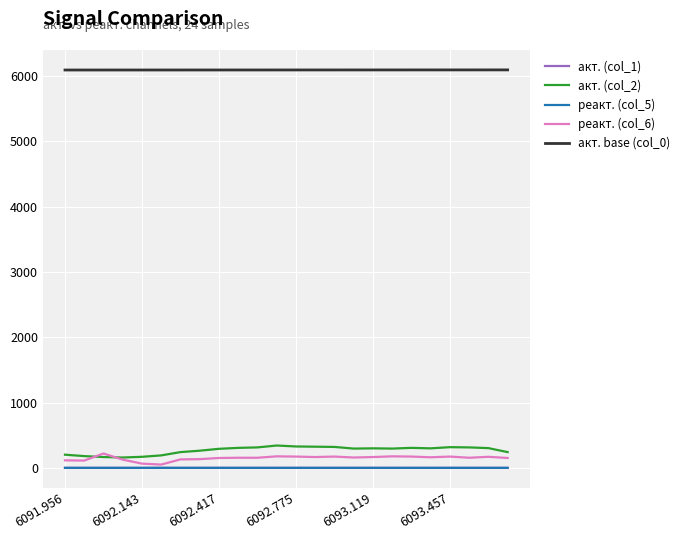

What is the difference between the second highest and minimum values in the акт. base (col_0) series?

1.7